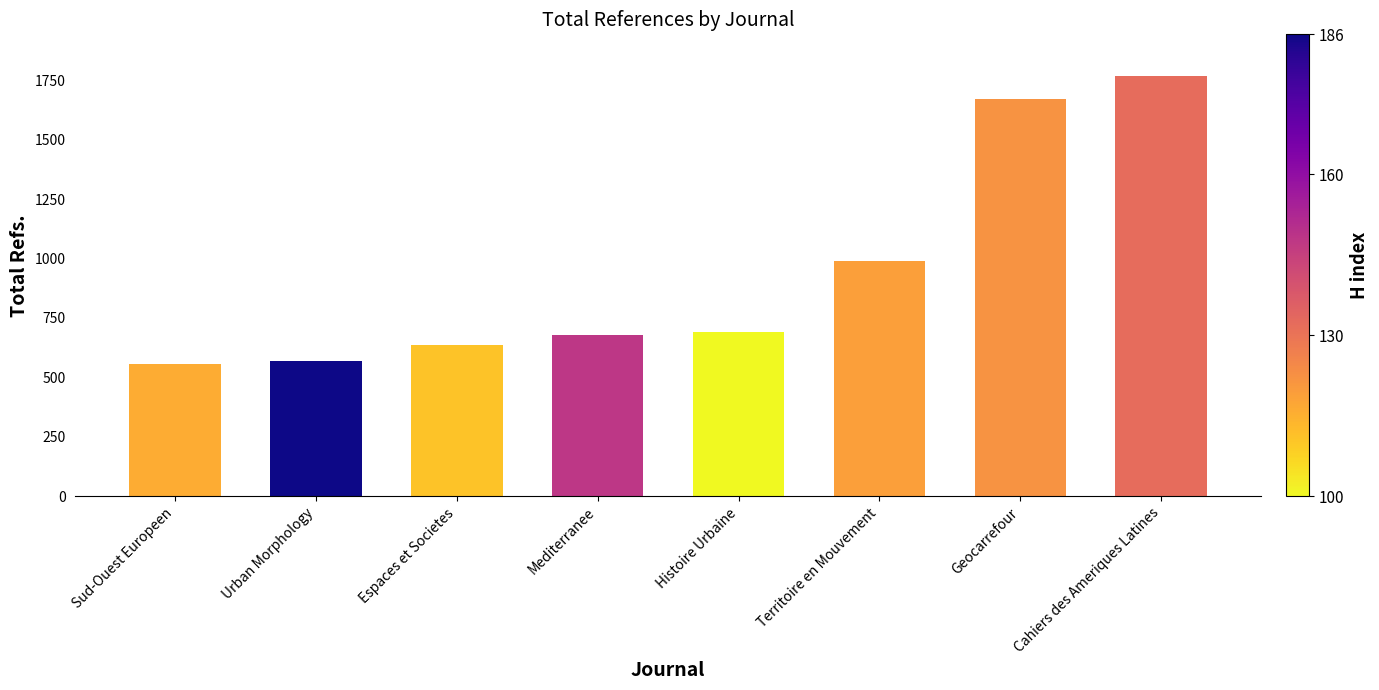

What is the sum of all values?

7559